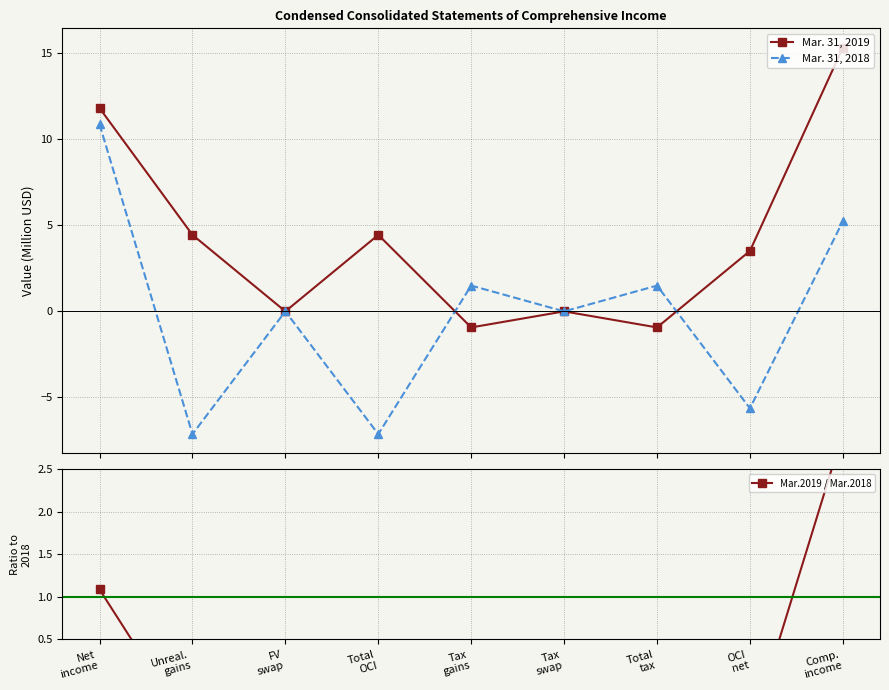

How many times do Mar.2019 / Mar.2018 and Mar. 31, 2019 cross each other?

2